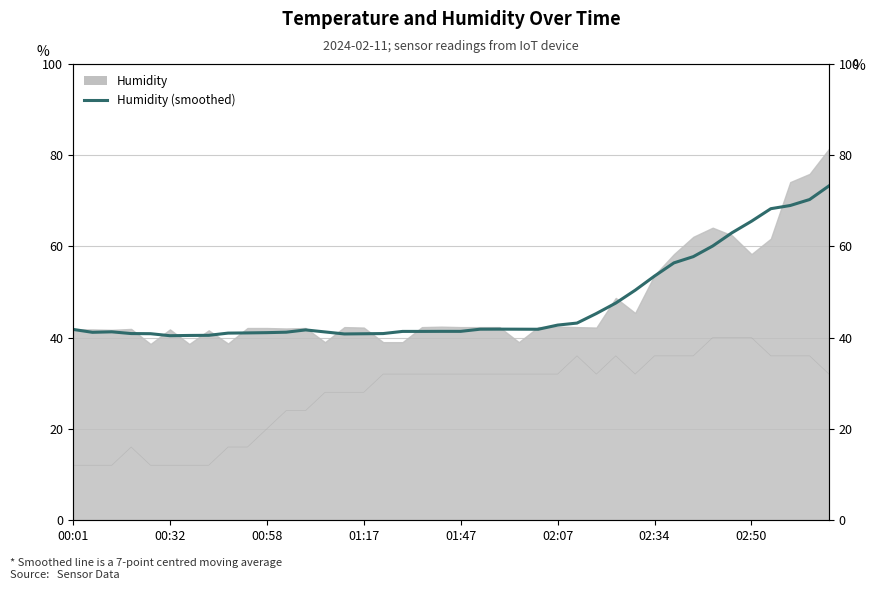

How many values in the Temp (scaled) series exceed 32?

24